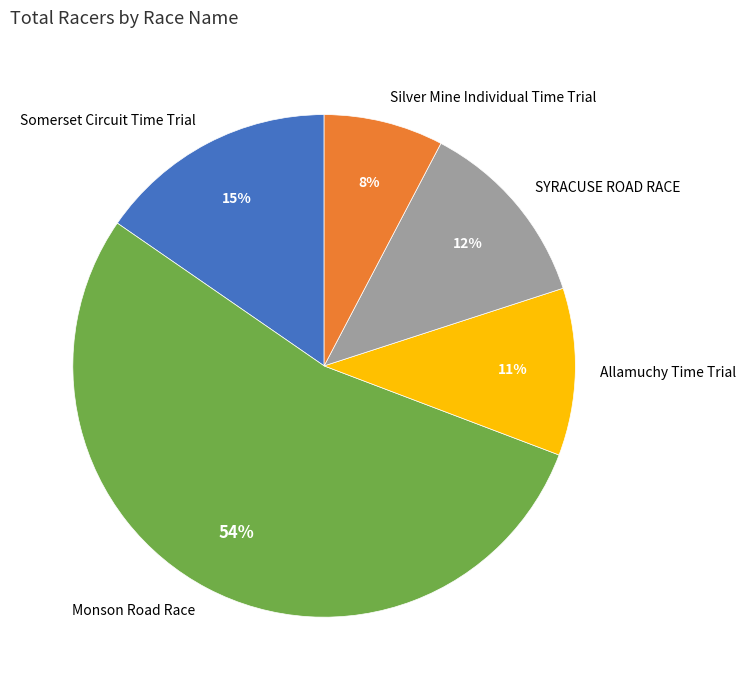

Combined, do SYRACUSE ROAD RACE and Allamuchy Time Trial account for over 50%?

No